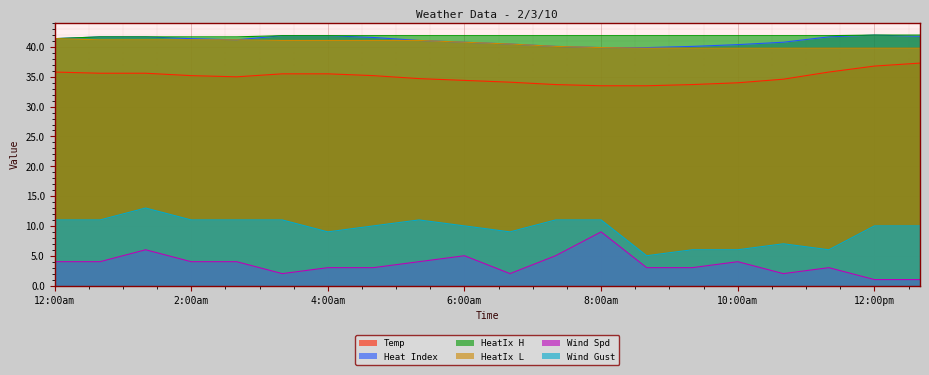

True or false: Wind Gust and Temp cross at least once.

False